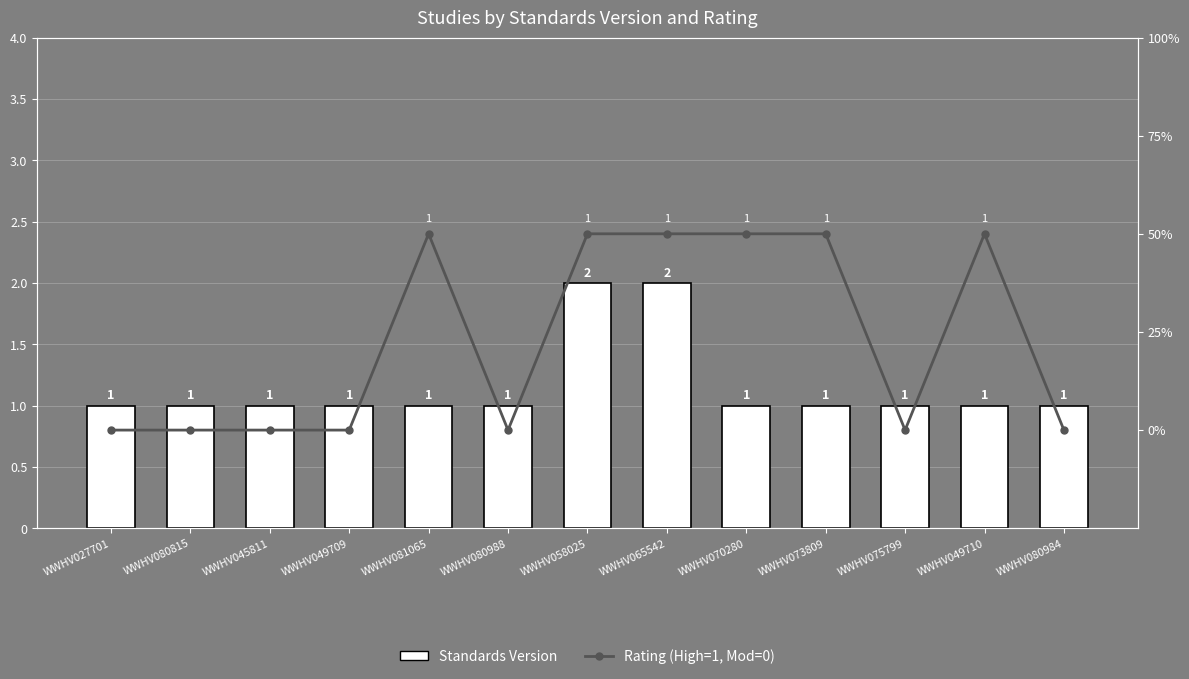

How many values in Rating (High=1, Mod=0) are above zero?

6